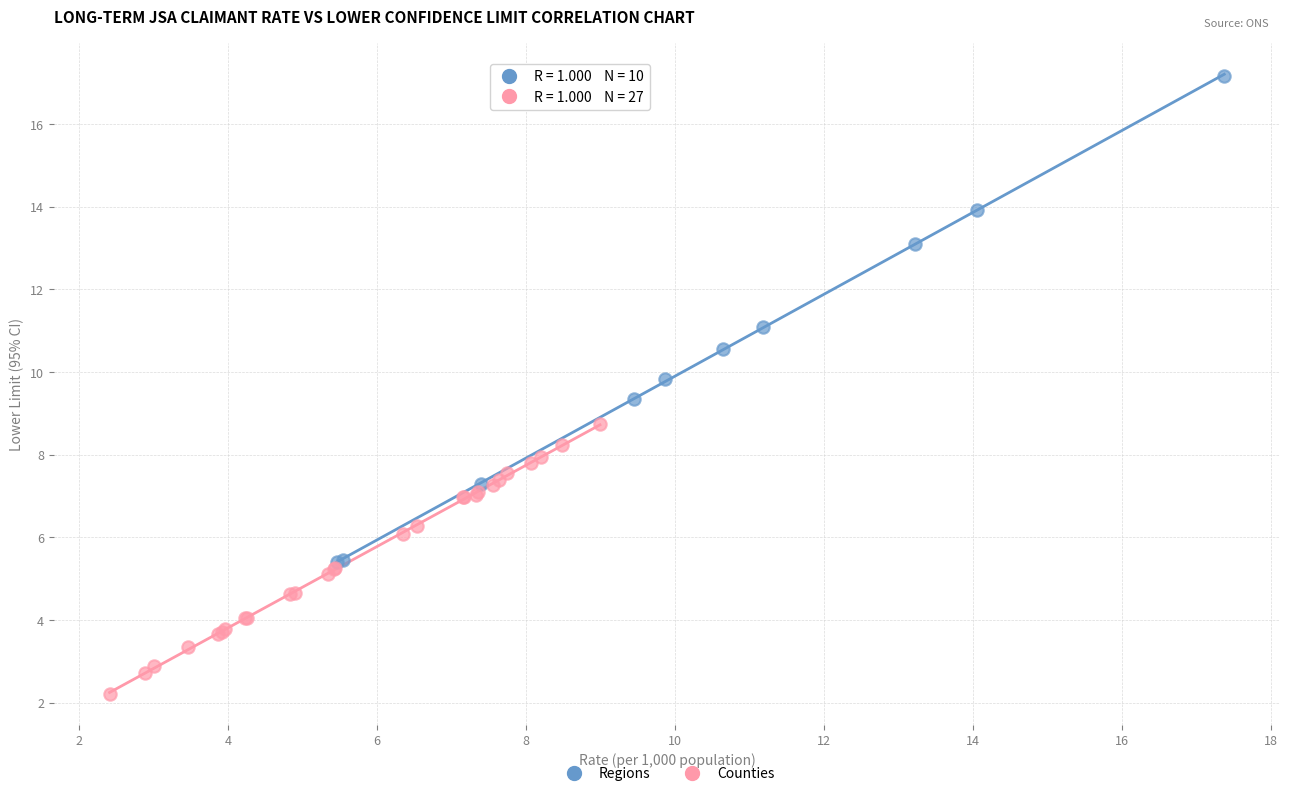

Which series has the widest spread of Y values?

Regions